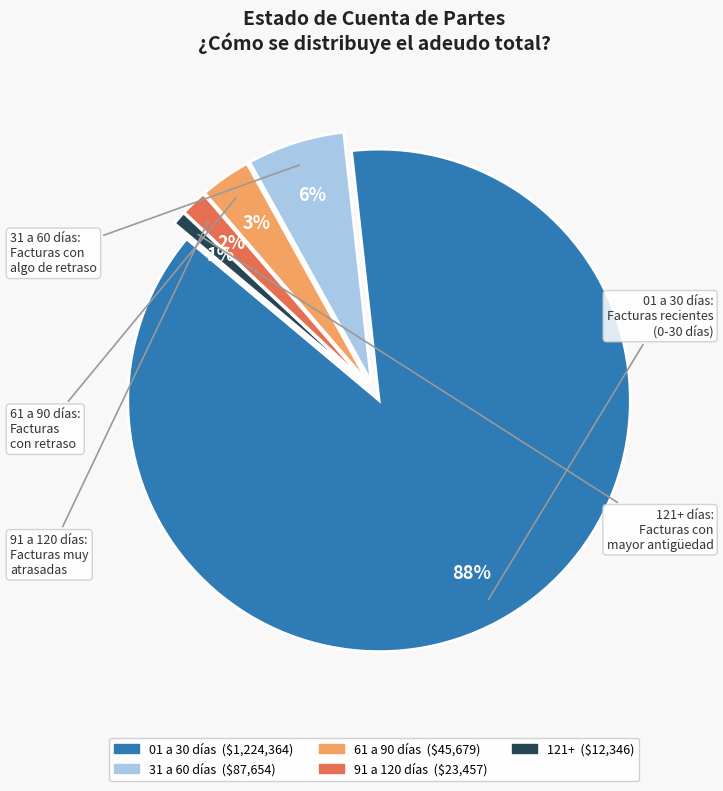

Count the number of slices in the pie.

5